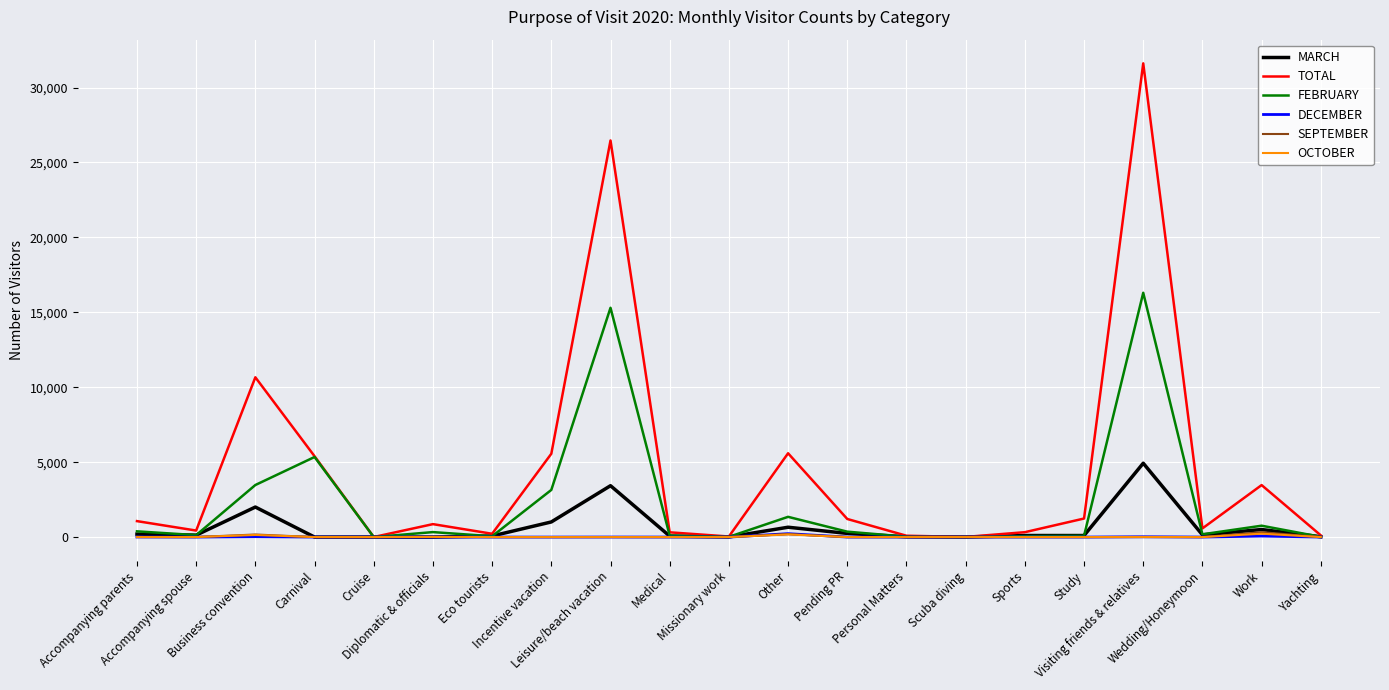

Which series has the largest total across all categories?

TOTAL